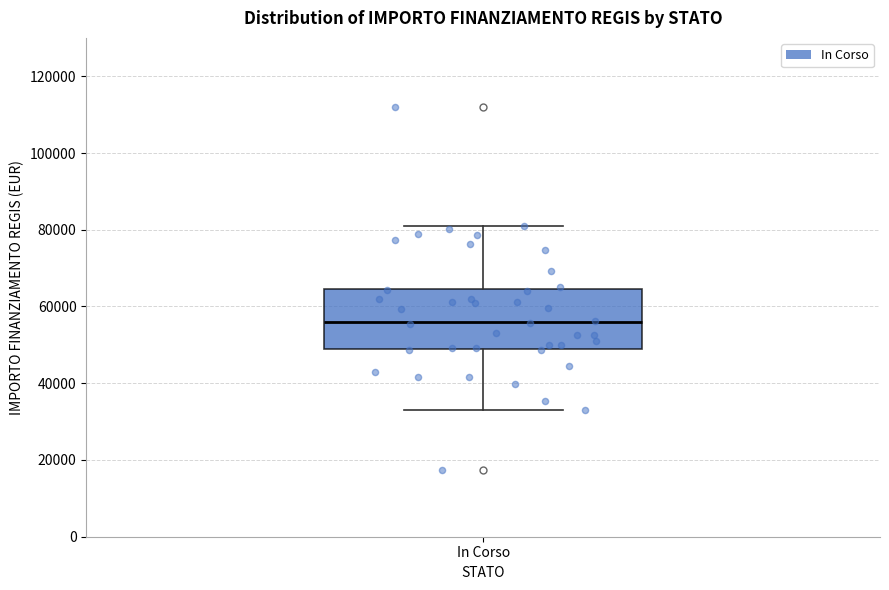

Read this box plot against the y-axis: the position of the median line, the range covered by the box, and the ends of both whiskers. The values are not printed on the chart, so give them approximately, as read against the axis.

median 56000, box 50000 to 64000, whiskers 32000 to 80000